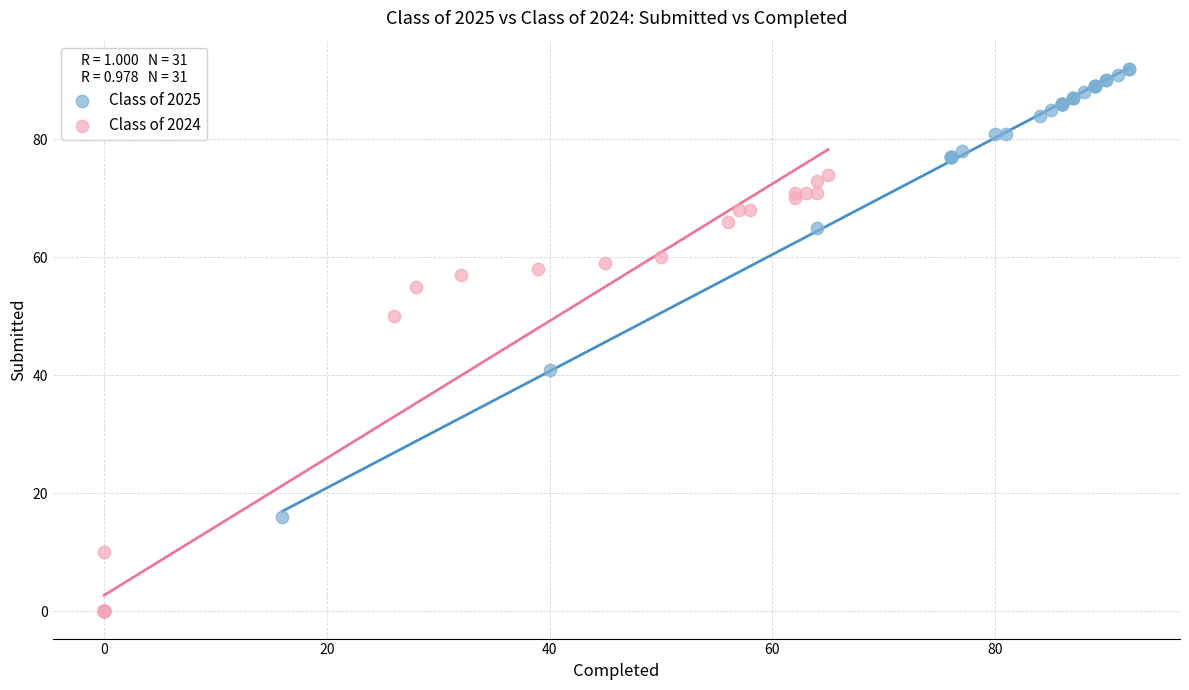

Which series reaches the minimum Y coordinate?

Class of 2024